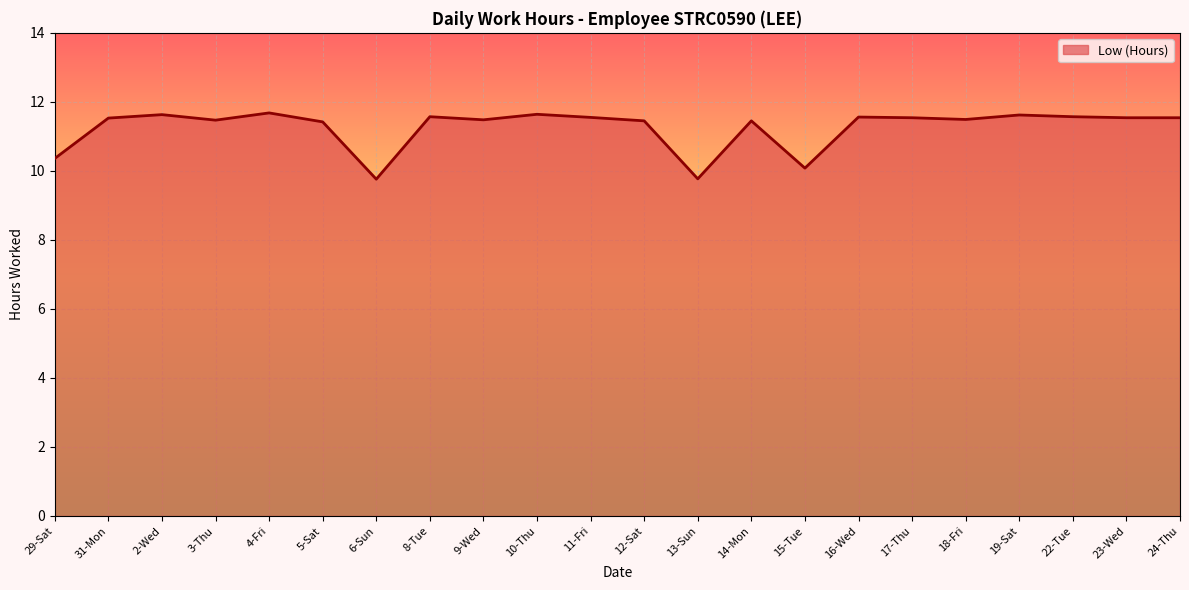

What is the change in value from 6-Sun to 18-Fri?

+1.7